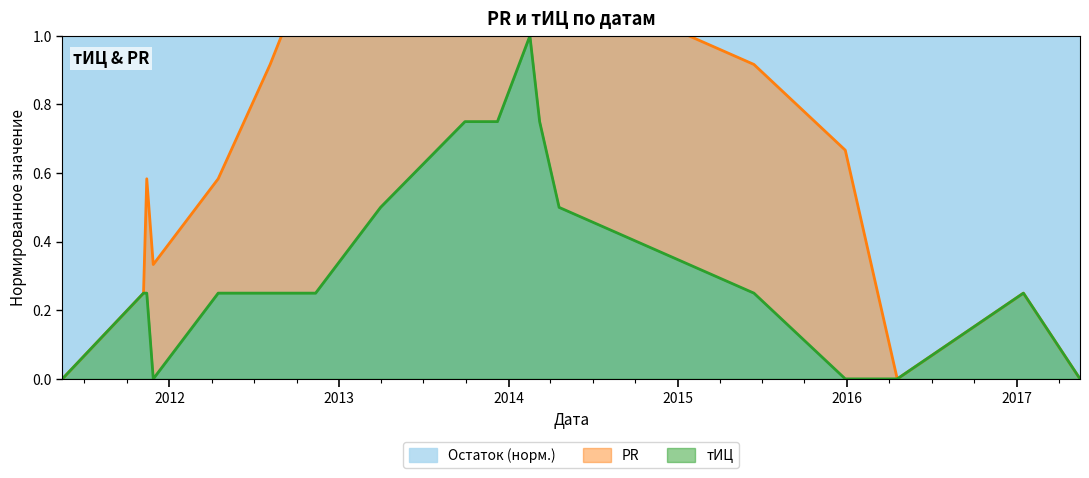

What is the average value?

0.3